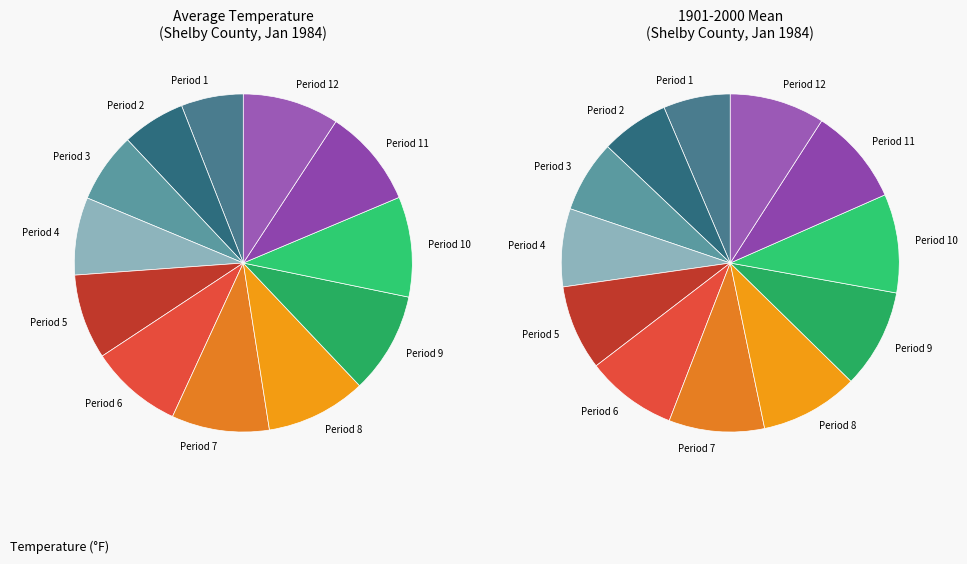

Count the number of slices in the pie.

12